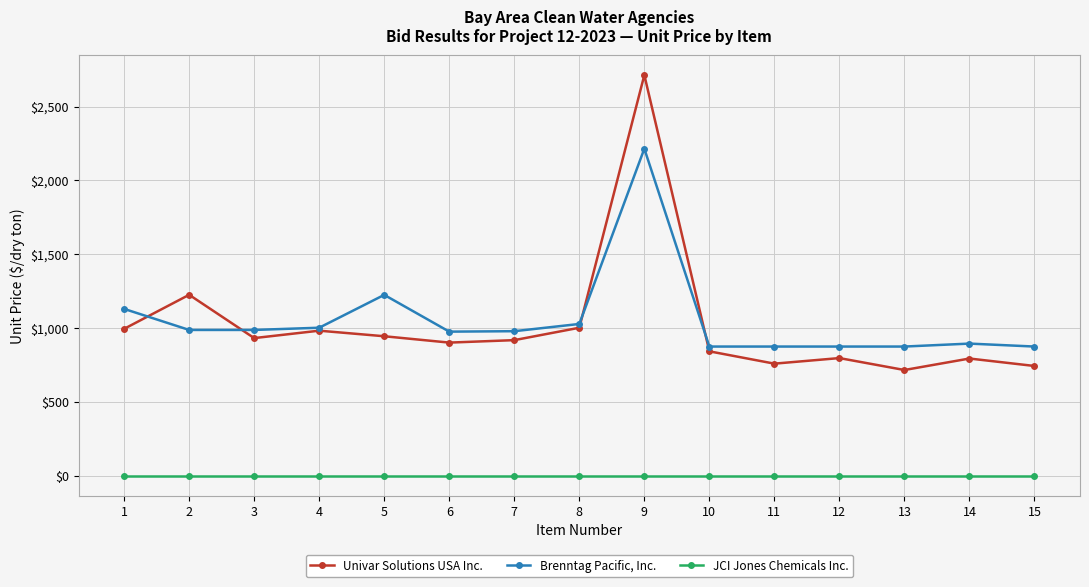

What is the value of the Brenntag Pacific, Inc. point at the 1st from the left?

1130.0